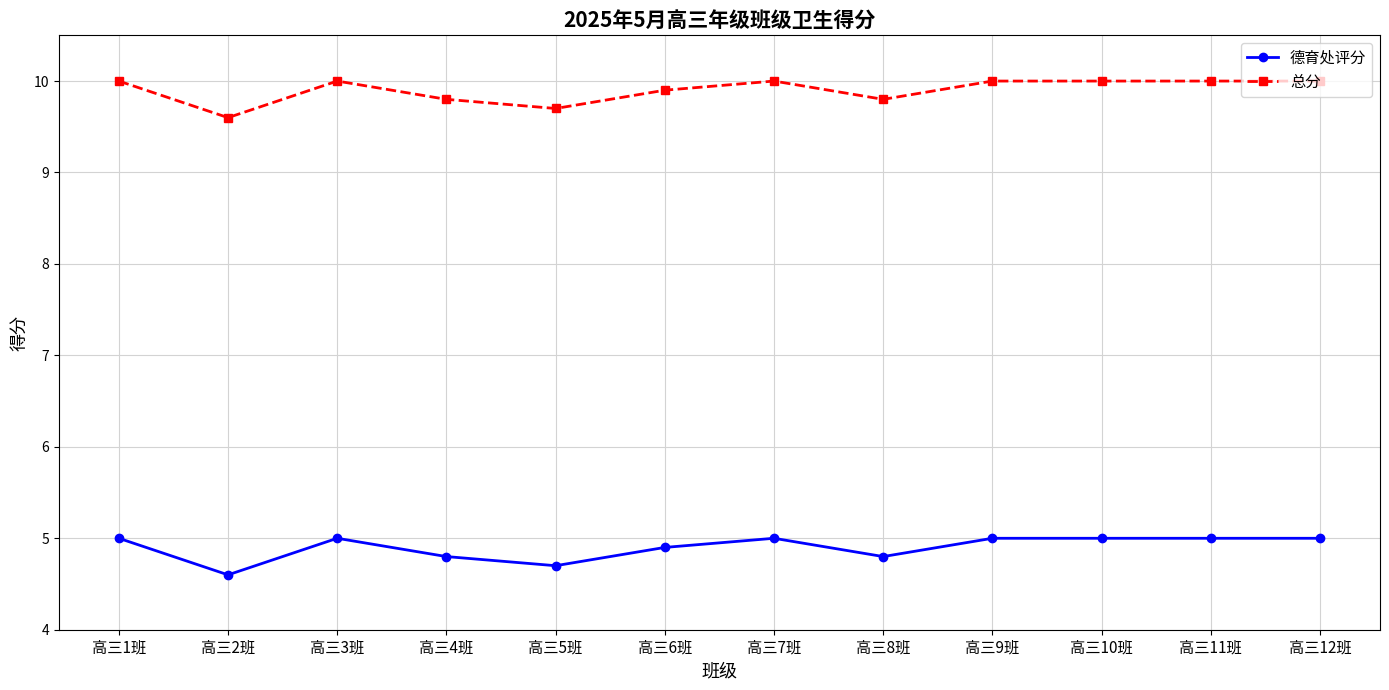

Where is the first local minimum for 总分?

高三2班